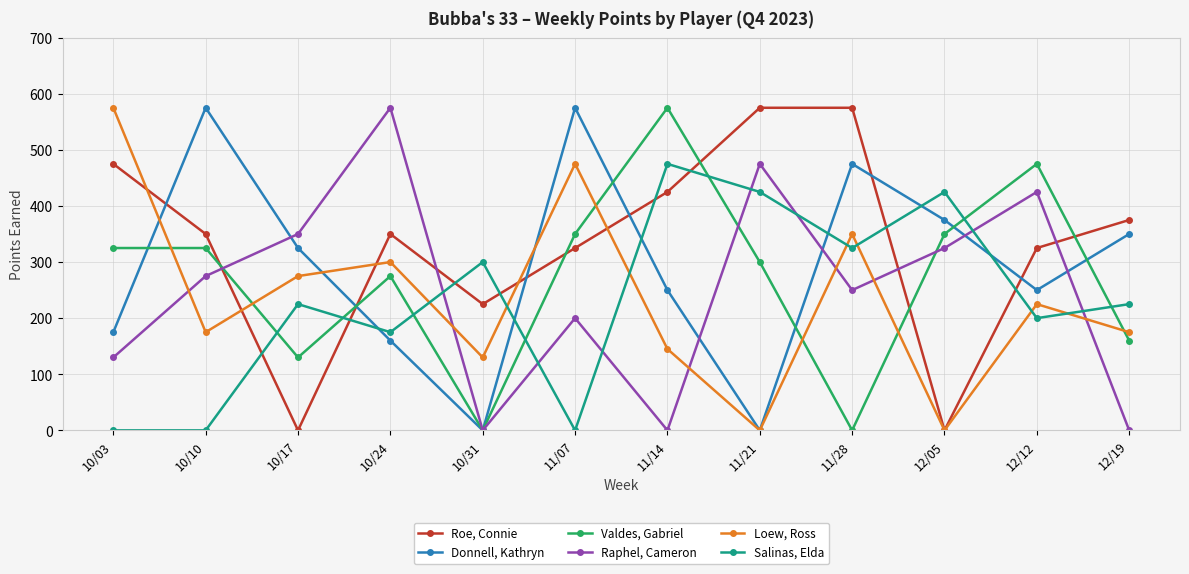

Is this an area chart (filled region under the line)?

No